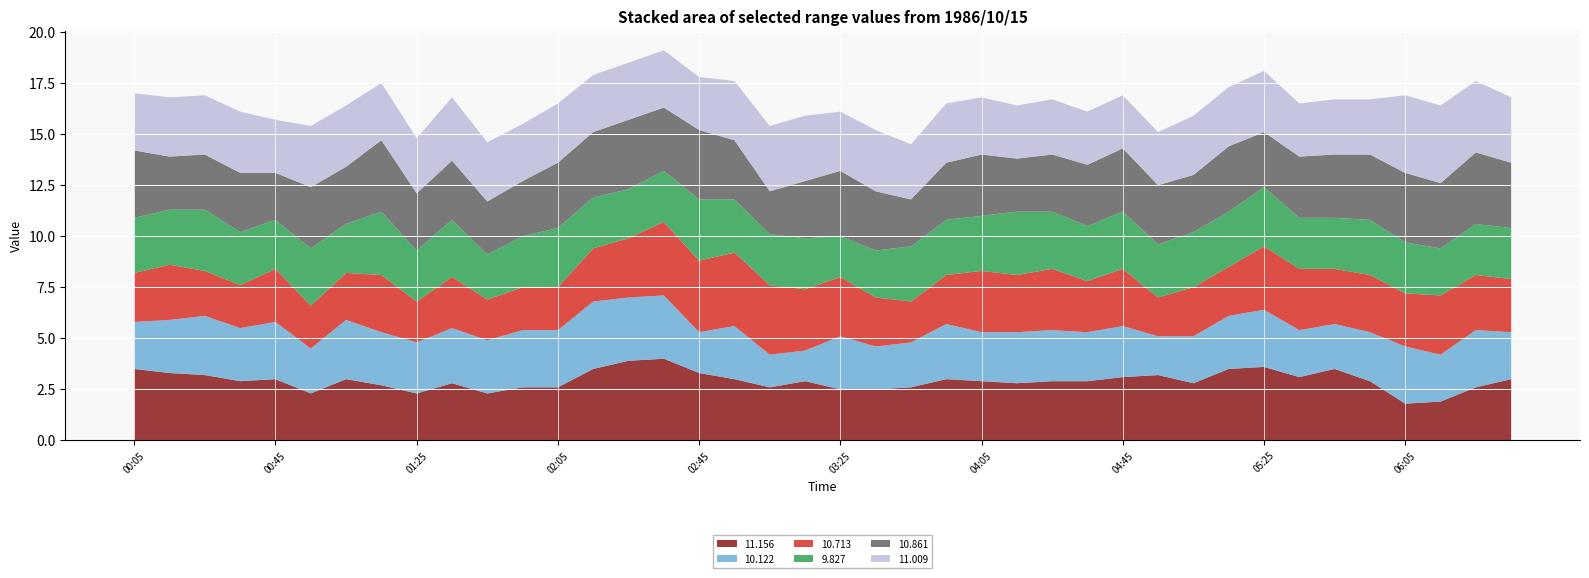

Reading right to left, transcribe all the data shown in this chart.

11.156: 06:35=3.0	06:25=2.6	06:15=1.9	06:05=1.8	05:55=2.9	05:45=3.5	05:35=3.1	05:25=3.6	05:15=3.5	05:05=2.8	04:55=3.2	04:45=3.1	04:35=2.9	04:25=2.9	04:15=2.8	04:05=2.9	03:55=3.0	03:45=2.6	03:35=2.5	03:25=2.5	03:15=2.9	03:05=2.6	02:55=3.0	02:45=3.3	02:35=4.0	02:25=3.9	02:15=3.5	02:05=2.6	01:55=2.6	01:45=2.3	01:35=2.8	01:25=2.3	01:15=2.7	01:05=3.0	00:55=2.3	00:45=3.0	00:35=2.9	00:25=3.2	00:15=3.3	00:05=3.5
10.122: 06:35=2.3	06:25=2.8	06:15=2.3	06:05=2.8	05:55=2.4	05:45=2.2	05:35=2.3	05:25=2.8	05:15=2.6	05:05=2.3	04:55=1.9	04:45=2.5	04:35=2.4	04:25=2.5	04:15=2.5	04:05=2.4	03:55=2.7	03:45=2.2	03:35=2.1	03:25=2.6	03:15=1.5	03:05=1.6	02:55=2.6	02:45=2.0	02:35=3.1	02:25=3.1	02:15=3.3	02:05=2.8	01:55=2.8	01:45=2.6	01:35=2.7	01:25=2.5	01:15=2.6	01:05=2.9	00:55=2.2	00:45=2.8	00:35=2.6	00:25=2.9	00:15=2.6	00:05=2.3
10.713: 06:35=2.6	06:25=2.7	06:15=2.9	06:05=2.6	05:55=2.8	05:45=2.7	05:35=3.0	05:25=3.1	05:15=2.4	05:05=2.4	04:55=1.9	04:45=2.8	04:35=2.5	04:25=3.0	04:15=2.8	04:05=3.0	03:55=2.4	03:45=2.0	03:35=2.4	03:25=2.9	03:15=3.0	03:05=3.4	02:55=3.6	02:45=3.5	02:35=3.6	02:25=2.9	02:15=2.6	02:05=2.1	01:55=2.1	01:45=2.0	01:35=2.5	01:25=2.0	01:15=2.8	01:05=2.3	00:55=2.1	00:45=2.6	00:35=2.1	00:25=2.2	00:15=2.7	00:05=2.4
9.827: 06:35=2.5	06:25=2.5	06:15=2.3	06:05=2.5	05:55=2.7	05:45=2.5	05:35=2.5	05:25=2.9	05:15=2.7	05:05=2.7	04:55=2.6	04:45=2.8	04:35=2.7	04:25=2.8	04:15=3.1	04:05=2.7	03:55=2.7	03:45=2.7	03:35=2.3	03:25=2.0	03:15=2.5	03:05=2.5	02:55=2.6	02:45=3.0	02:35=2.5	02:25=2.4	02:15=2.5	02:05=2.9	01:55=2.5	01:45=2.2	01:35=2.8	01:25=2.5	01:15=3.1	01:05=2.4	00:55=2.8	00:45=2.4	00:35=2.6	00:25=3.0	00:15=2.7	00:05=2.7
10.861: 06:35=3.2	06:25=3.5	06:15=3.2	06:05=3.4	05:55=3.2	05:45=3.1	05:35=3.0	05:25=2.7	05:15=3.2	05:05=2.8	04:55=2.9	04:45=3.1	04:35=3.0	04:25=2.8	04:15=2.6	04:05=3.0	03:55=2.8	03:45=2.3	03:35=2.9	03:25=3.2	03:15=2.8	03:05=2.1	02:55=2.9	02:45=3.4	02:35=3.1	02:25=3.4	02:15=3.2	02:05=3.2	01:55=2.7	01:45=2.6	01:35=2.9	01:25=2.8	01:15=3.5	01:05=2.8	00:55=3.0	00:45=2.3	00:35=2.9	00:25=2.7	00:15=2.6	00:05=3.3
11.009: 06:35=3.2	06:25=3.5	06:15=3.8	06:05=3.8	05:55=2.7	05:45=2.7	05:35=2.6	05:25=3.0	05:15=2.9	05:05=2.9	04:55=2.6	04:45=2.6	04:35=2.6	04:25=2.7	04:15=2.6	04:05=2.8	03:55=2.9	03:45=2.7	03:35=3.0	03:25=2.9	03:15=3.2	03:05=3.2	02:55=2.9	02:45=2.6	02:35=2.8	02:25=2.8	02:15=2.8	02:05=2.9	01:55=2.8	01:45=2.9	01:35=3.1	01:25=2.7	01:15=2.8	01:05=3.0	00:55=3.0	00:45=2.6	00:35=3.0	00:25=2.9	00:15=2.9	00:05=2.8